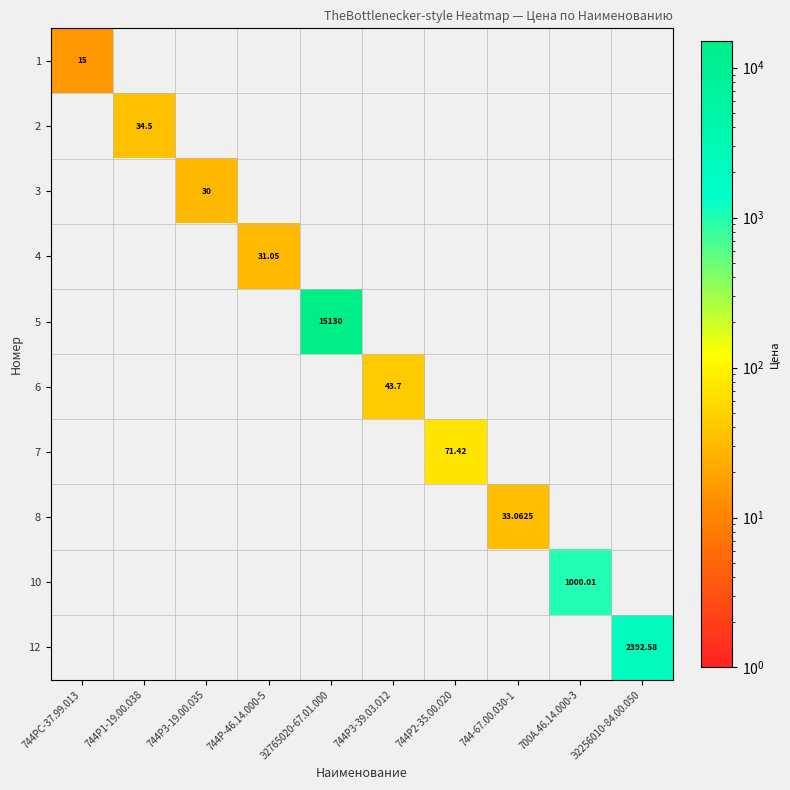

What is the average value of the 5 series?

1513.0